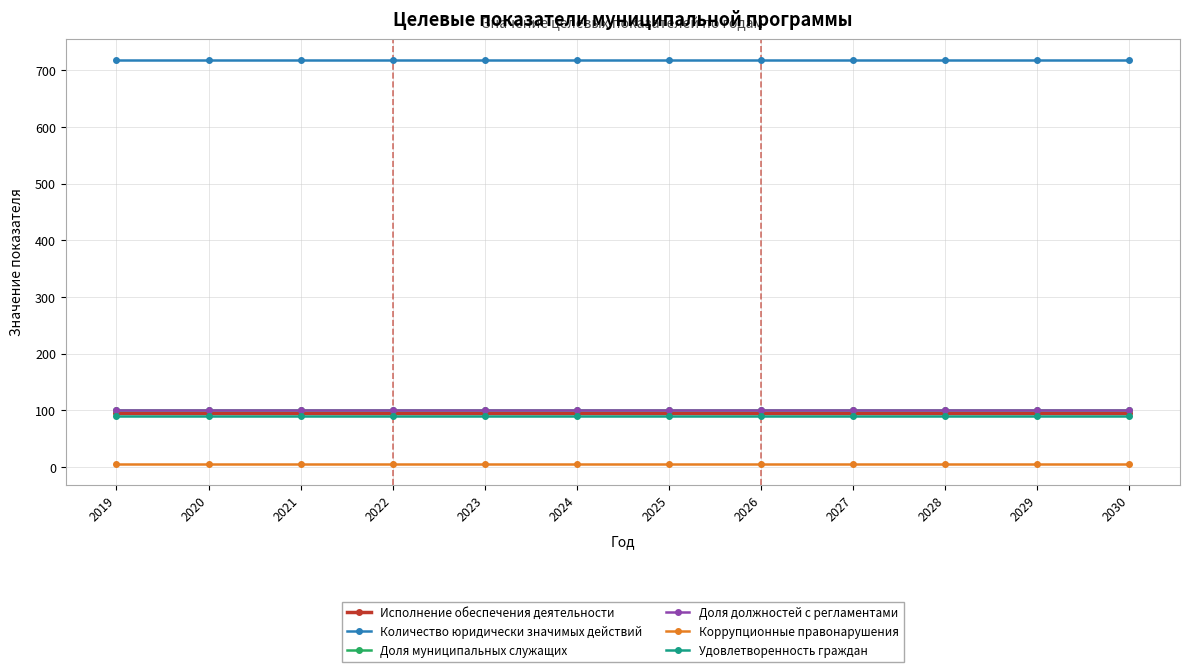

Rank the categories by Удовлетворенность граждан value from highest to lowest.

2019, 2020, 2021, 2022, 2023, 2024, 2025, 2026, 2027, 2028, 2029, 2030